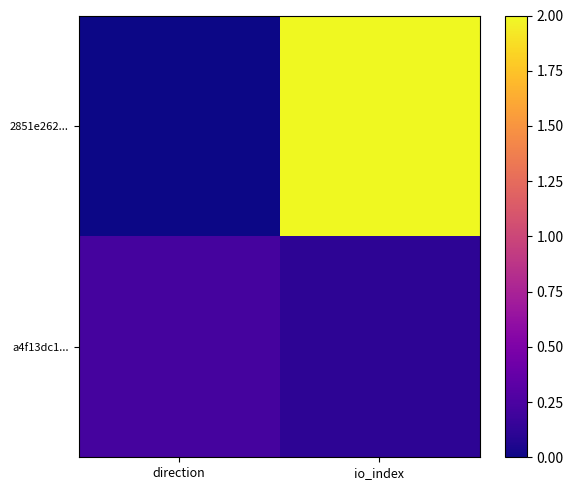

What is the total value across all series at io_index?

2.1